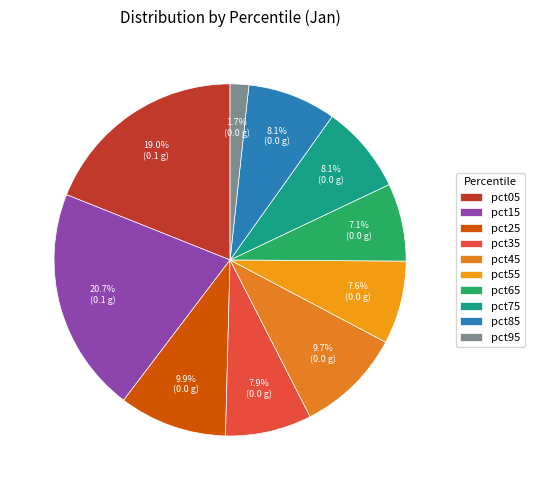

To the nearest percent, what is the combined percentage of pct55 and pct35?

16%